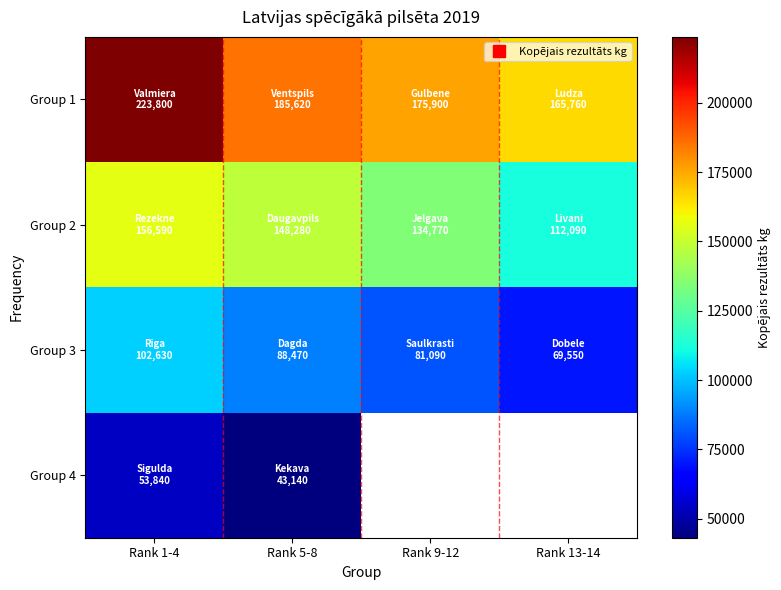

Which series has the largest range (max minus min)?

Group 1